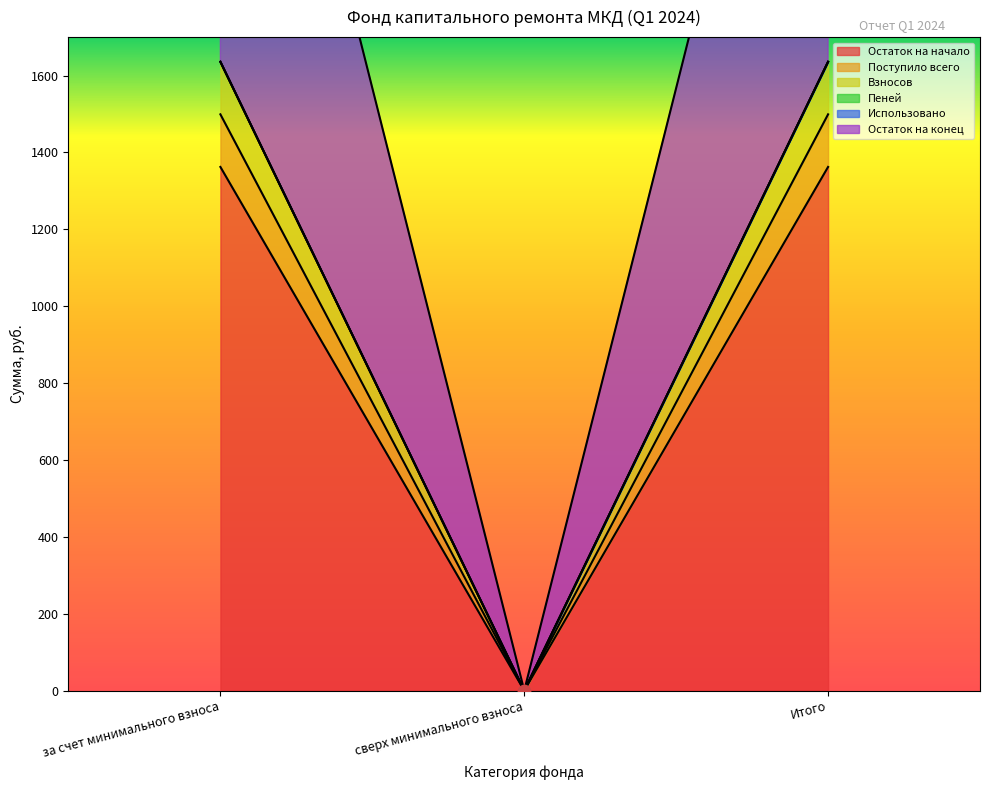

At how many categories does at least one series exceed 2343?

2